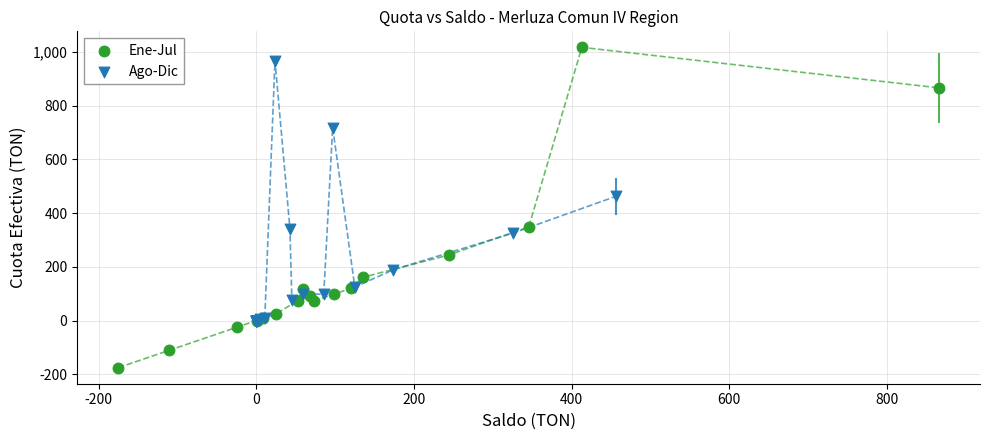

Which series contains the lowest Y value?

Ene-Jul